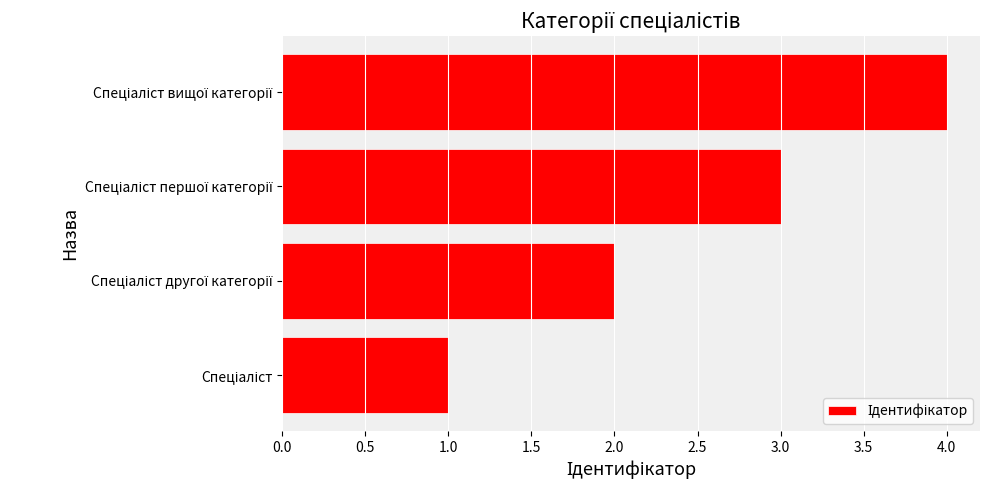

How many distinct data groups are displayed?

1